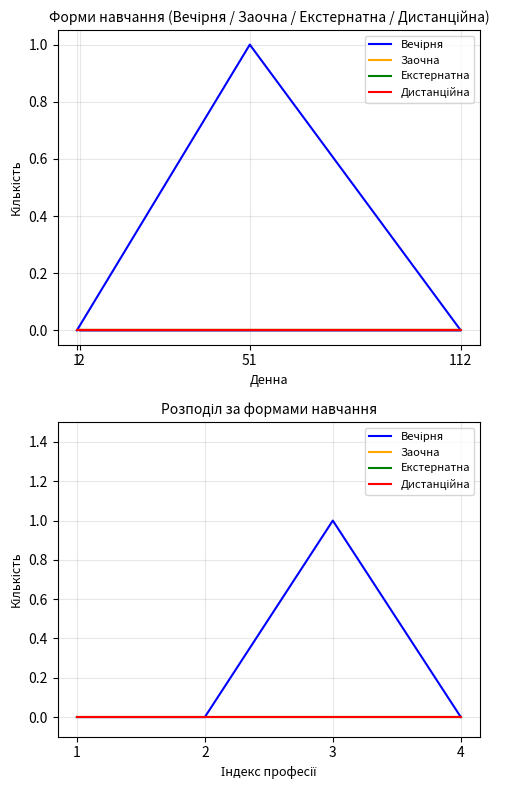

True or false: Вечірня and Дистанційна cross at least once.

False